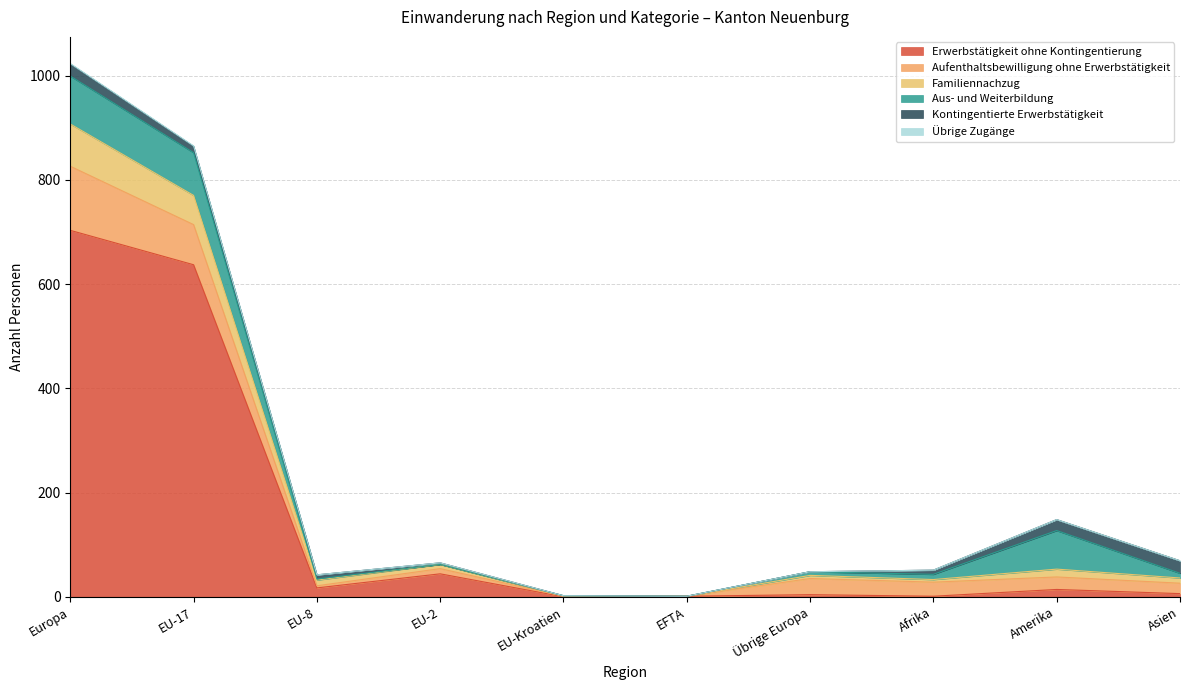

True or false: Erwerbstätigkeit ohne Kontingentierung has a value of 0 at EU-Kroatien.

True